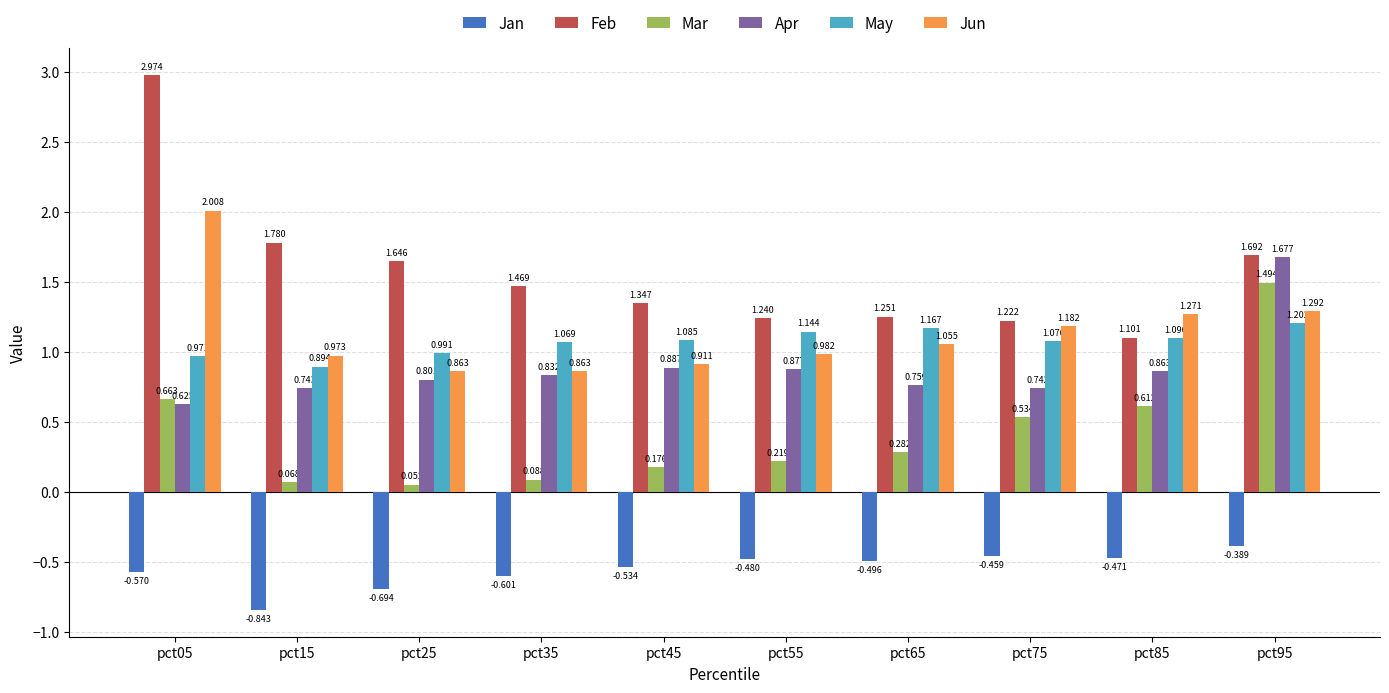

How many bars are there in each group?

6